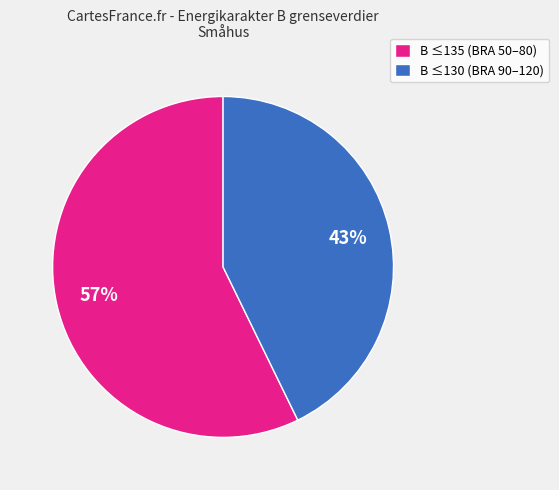

How many segments does this pie chart have?

2